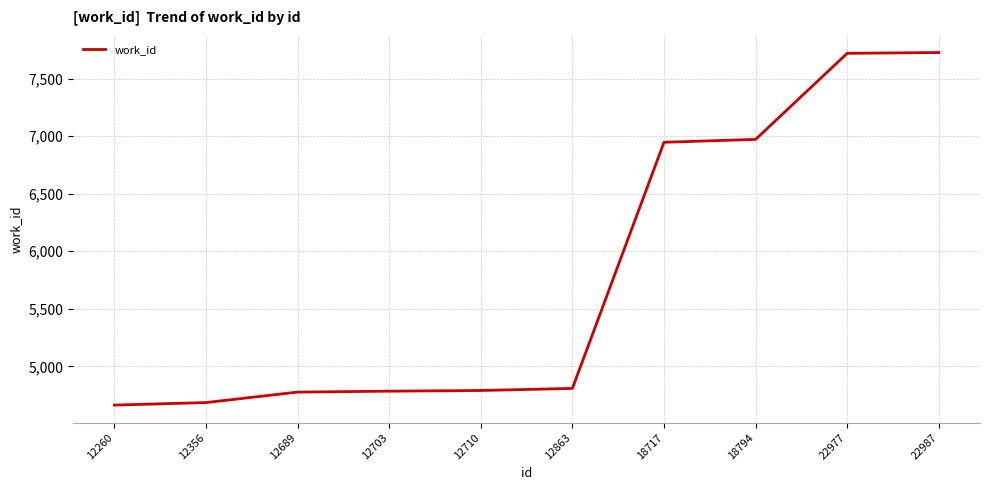

Between 18717 and 12710, which is larger?

18717